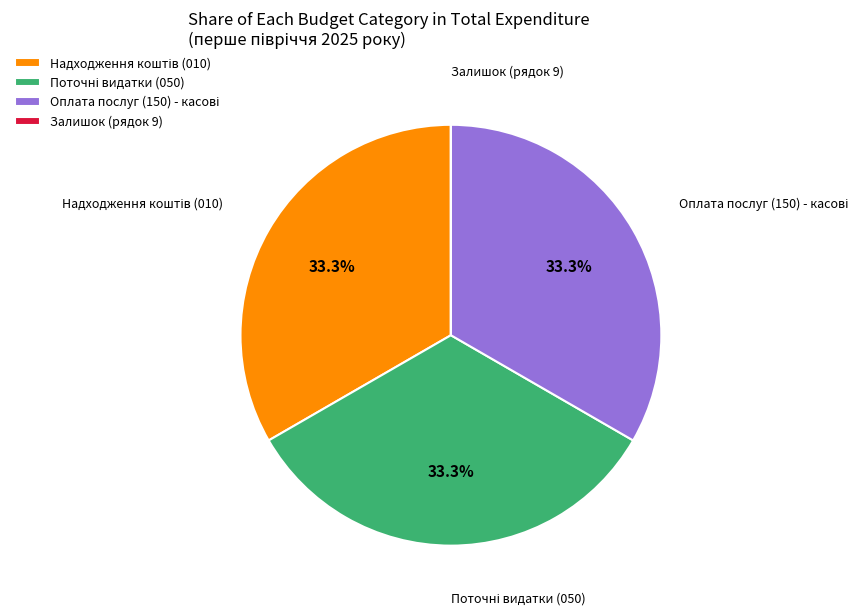

Is there a majority slice in this chart?

No